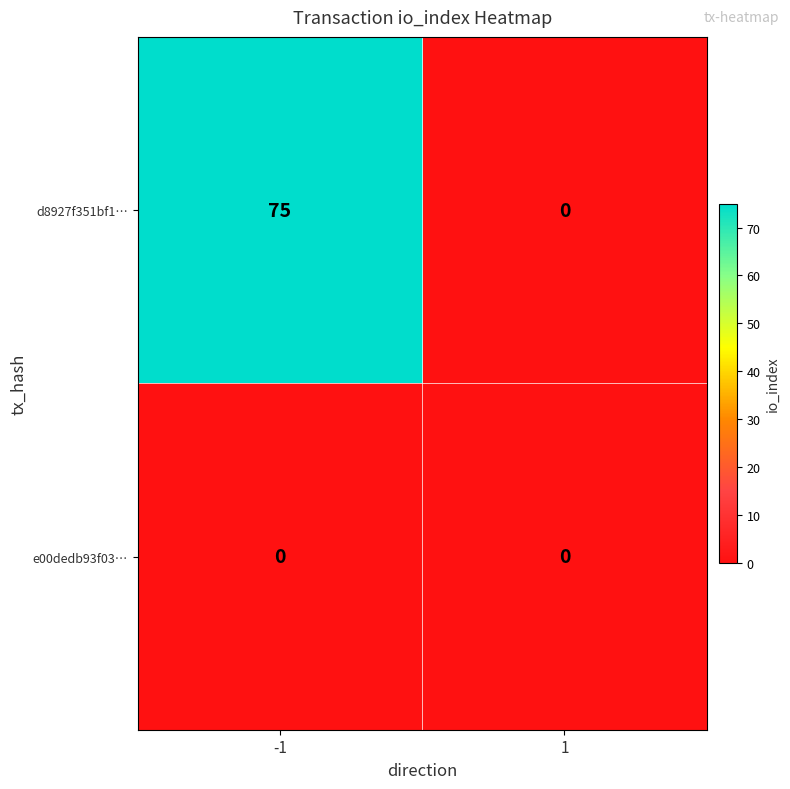

The e00dedb93f03… series shows 0 at -1. True or false?

True